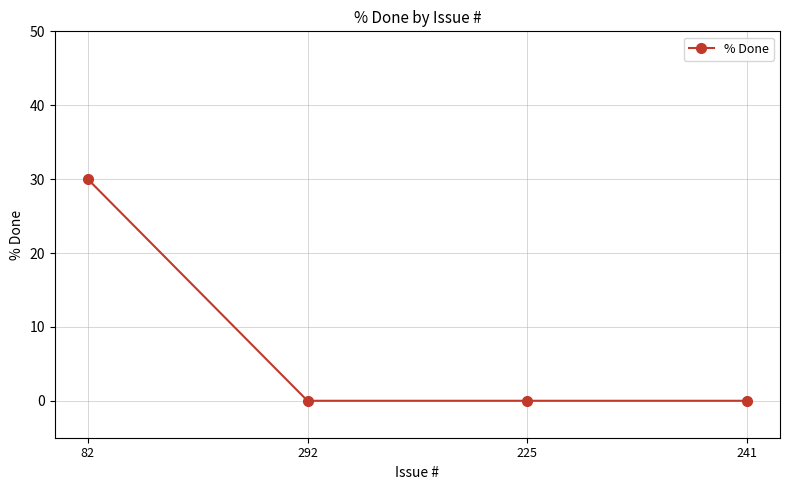

The chart shows a value of 0 at 241. True or false?

True